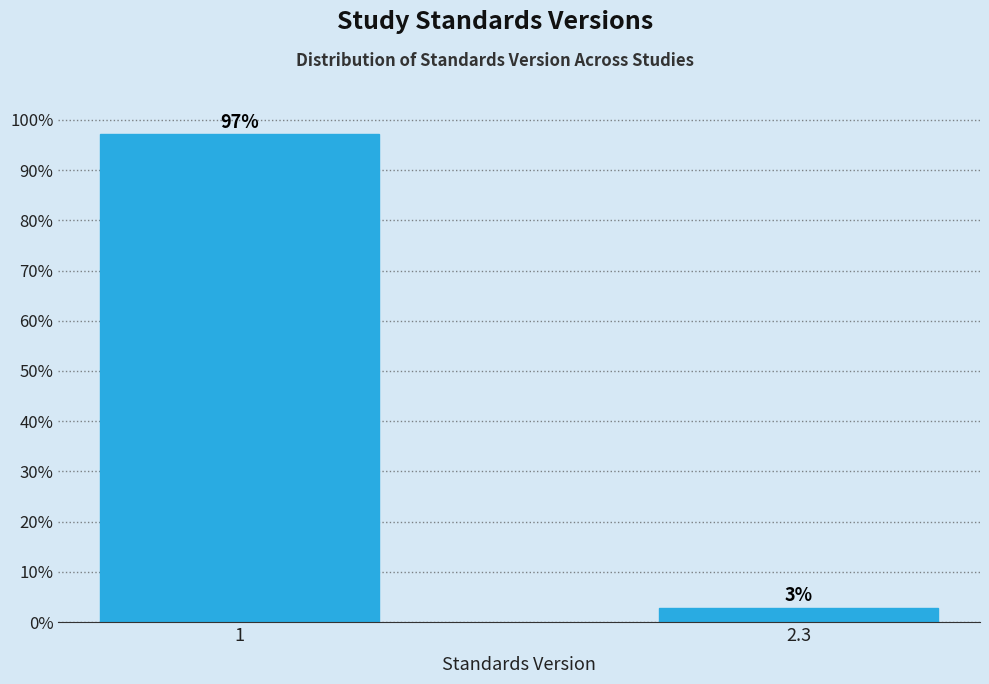

What is the sum of all values?

100.0